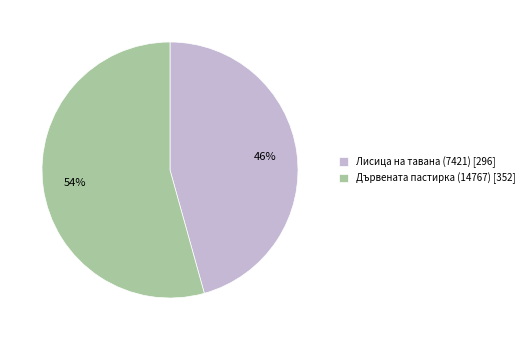

Is the sum of Дървената пастирка (14767) and Лисица на тавана (7421) greater than half?

Yes